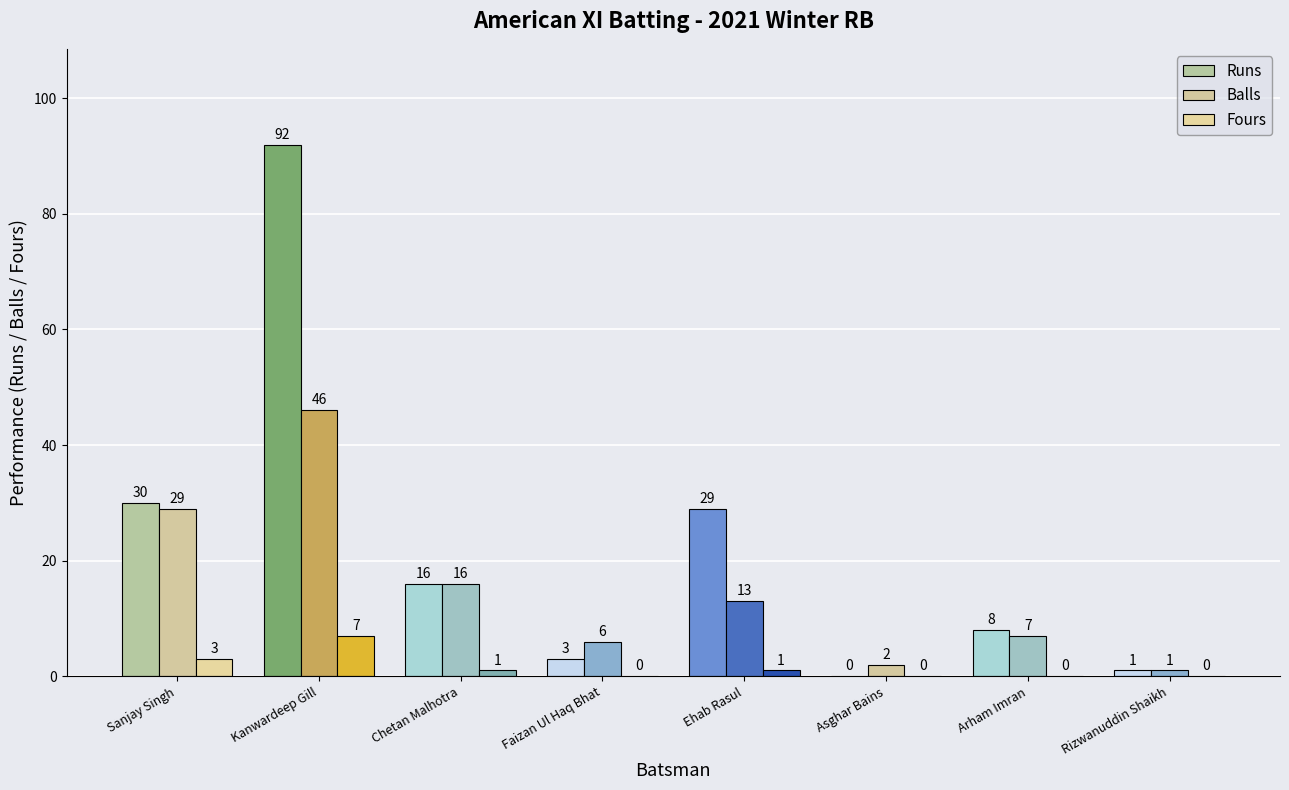

Is the value of Fours at Chetan Malhotra greater than the value of Balls at Chetan Malhotra?

No